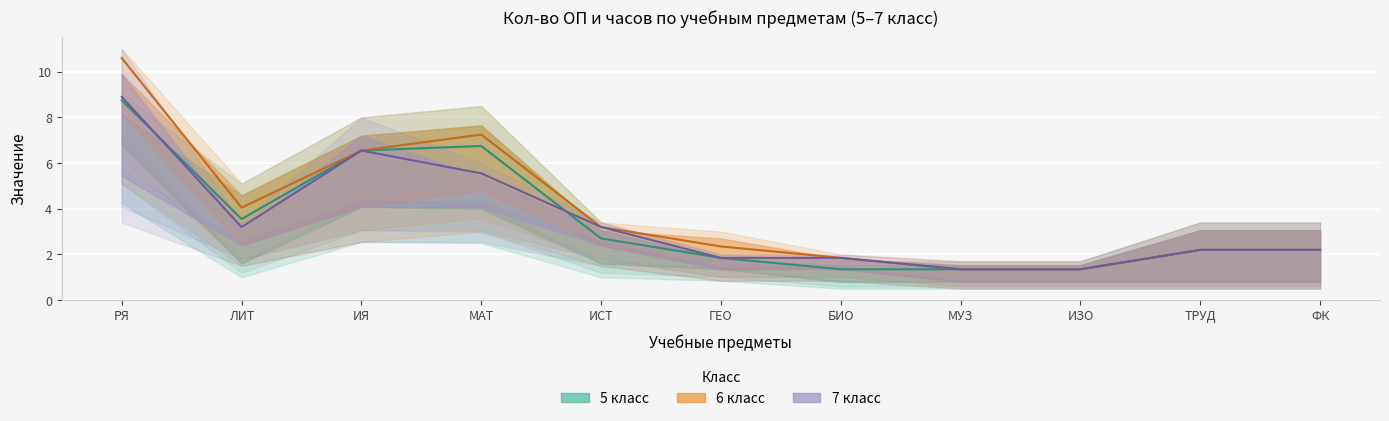

What is the sum of all 5 класс values?

38.6